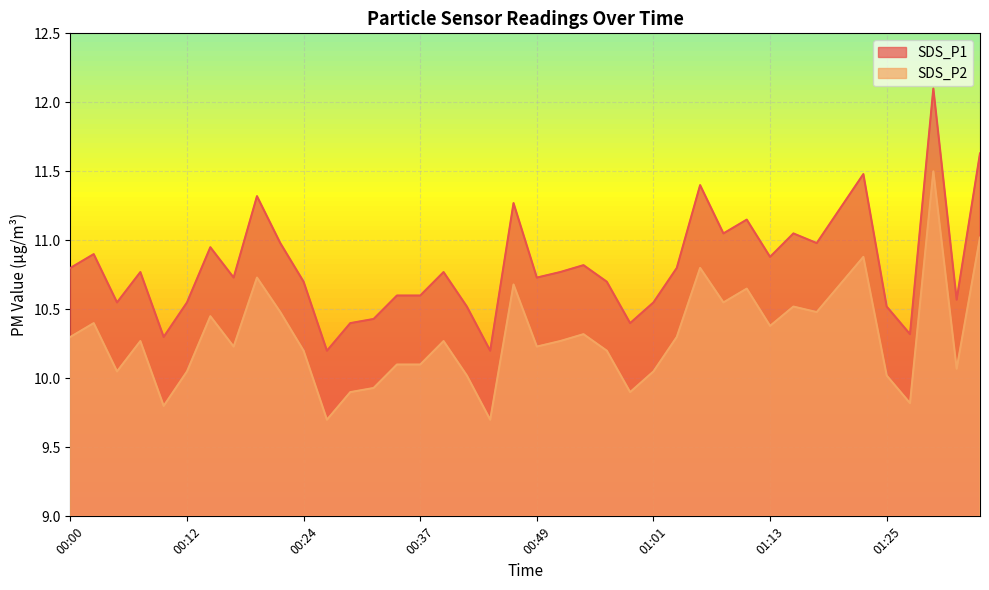

In SDS_P1, how many points are lower than both neighbors (excluding endpoints)?

12